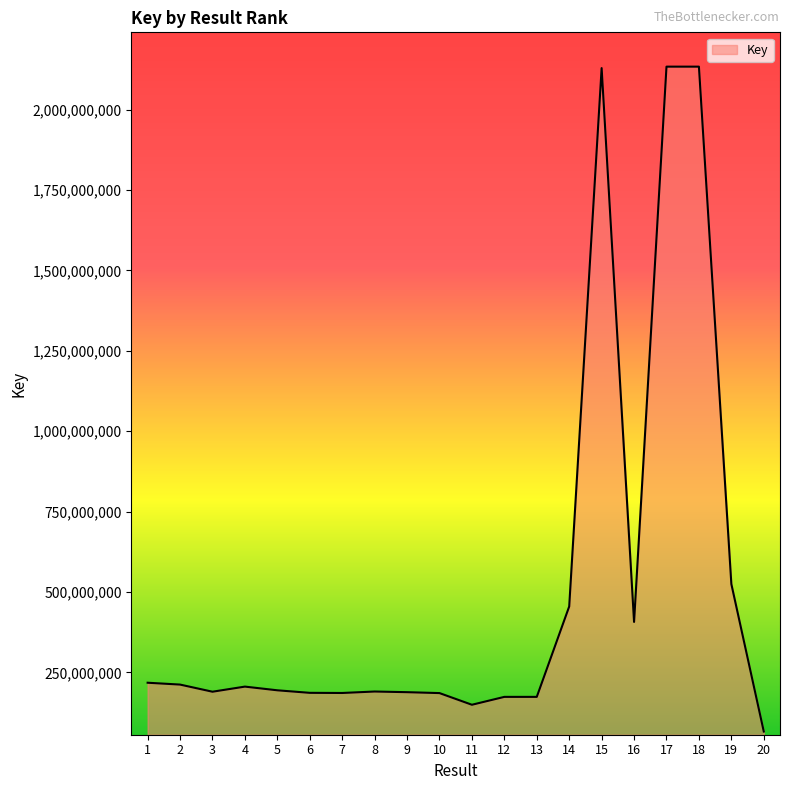

What is the difference between the second highest and second lowest values?

1983735734